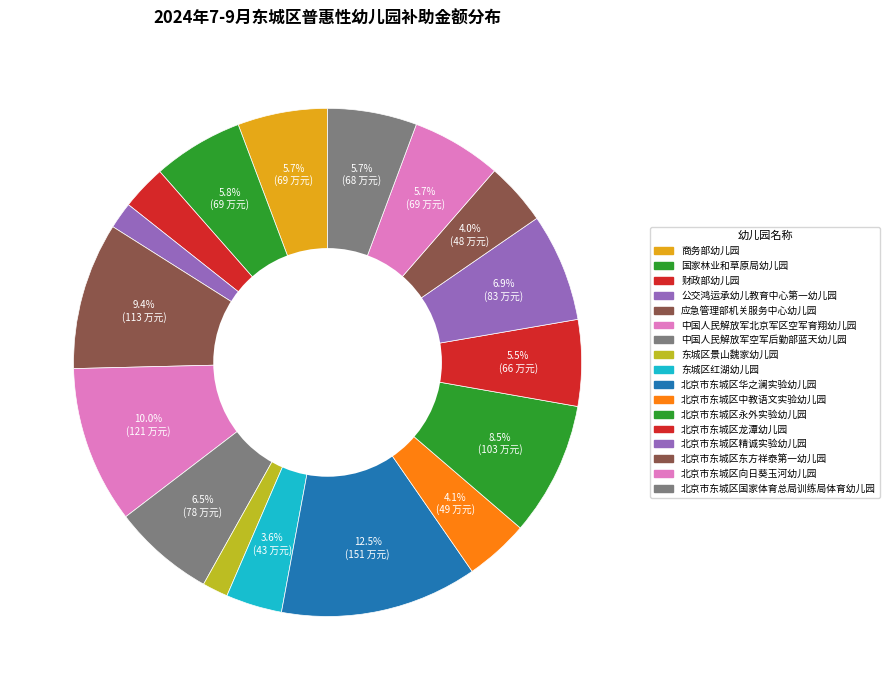

To the nearest percent, what is the average slice percentage?

6%